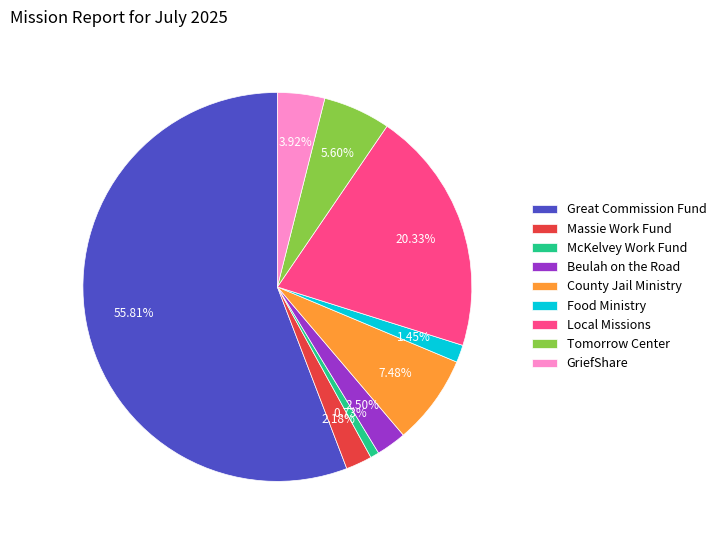

Do Food Ministry and GriefShare together represent more than half of the pie?

No